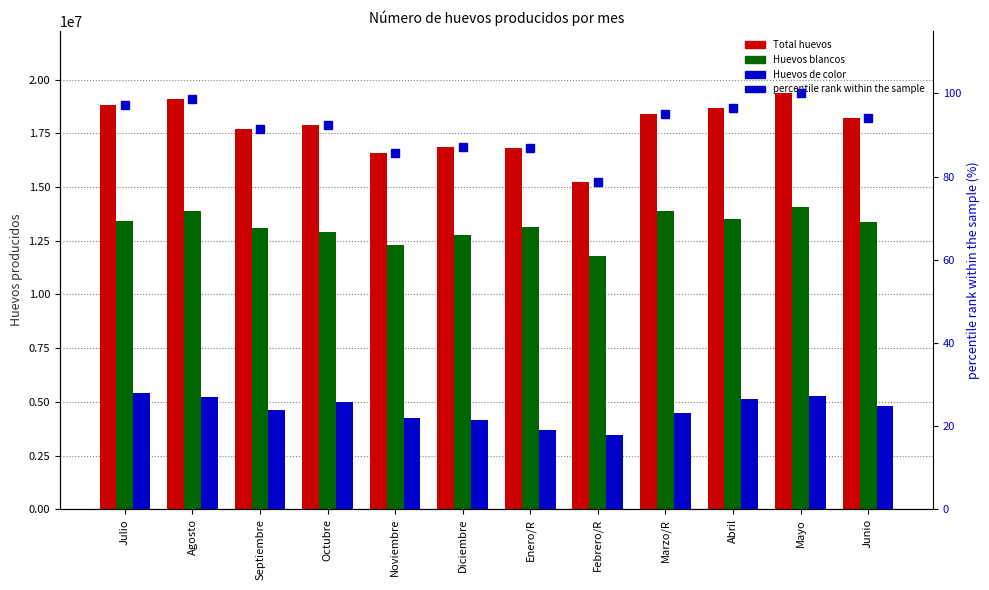

The Número de huevos producidos (Blancos) series shows 12896440.0 at Octubre. True or false?

True